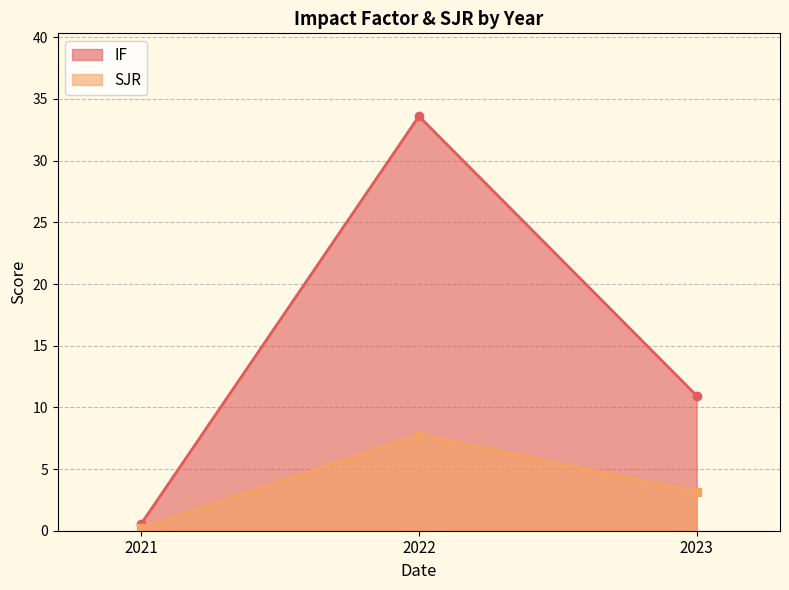

Which series has the largest total across all categories?

IF